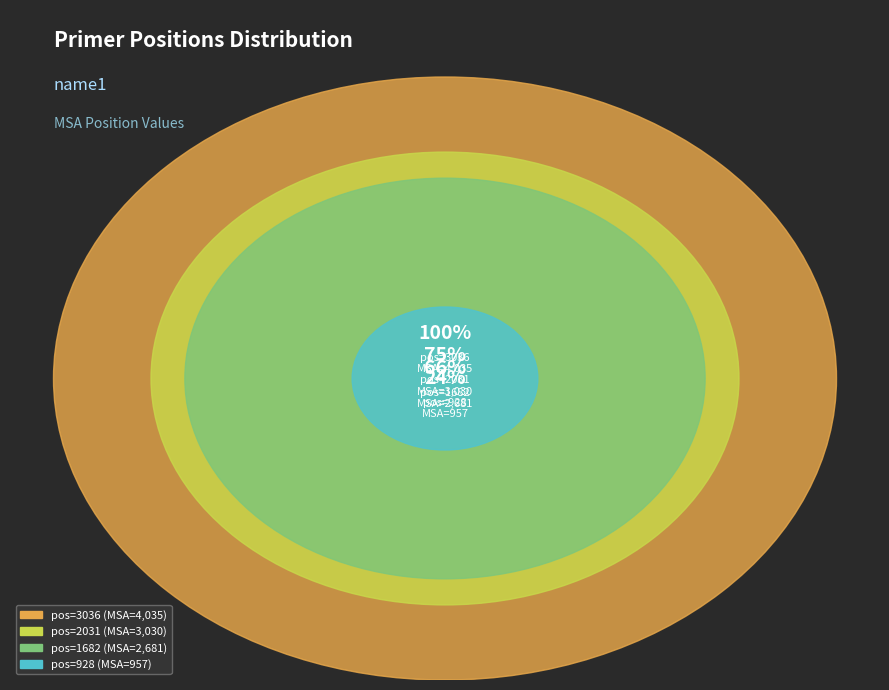

Is it true that 3036 is 38% of the pie?

True